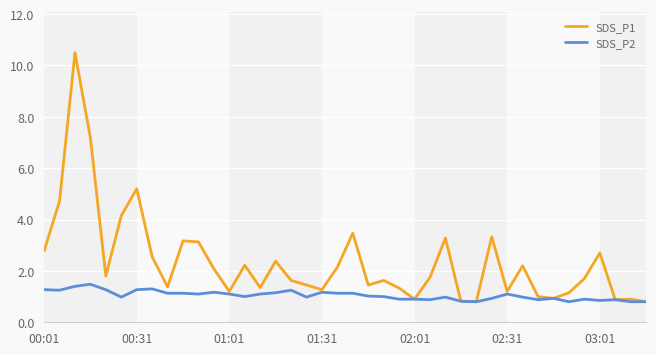

What is the maximum value for SDS_P2?

1.5